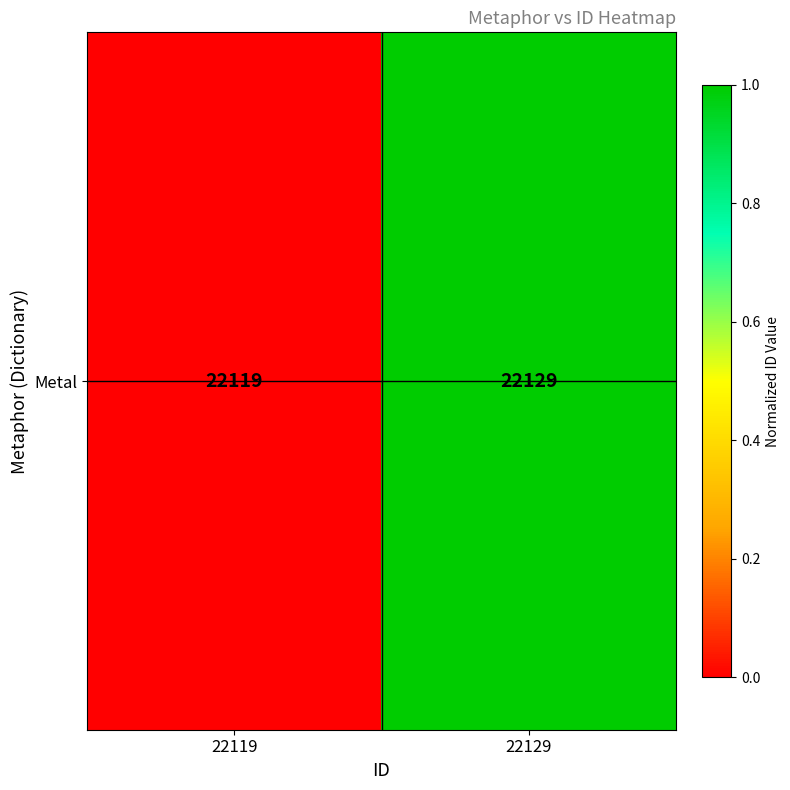

Reading right to left, transcribe all the data shown in this chart.

1.0	0.0